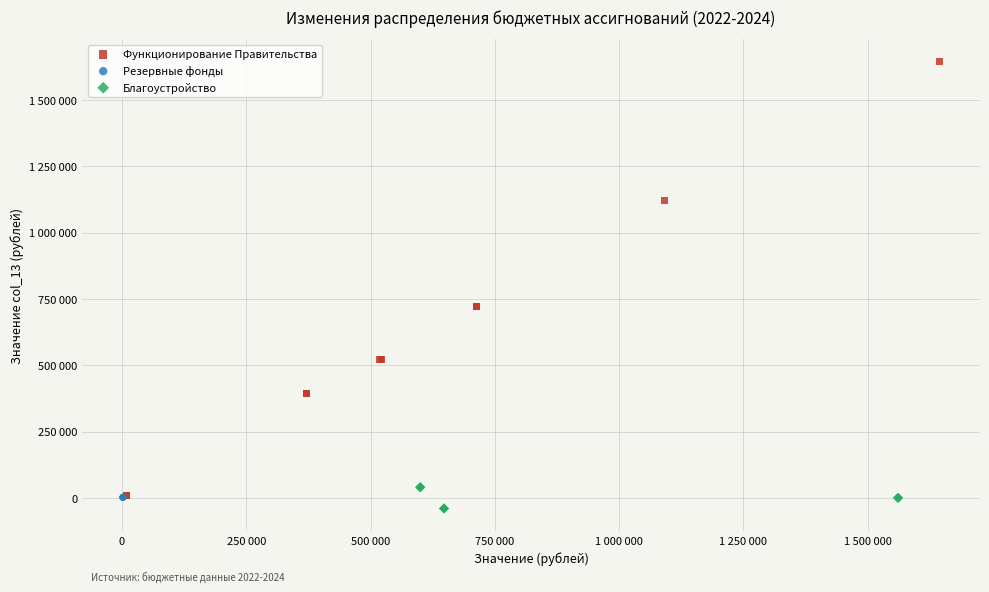

Which series reaches the minimum Y coordinate?

Благоустройство